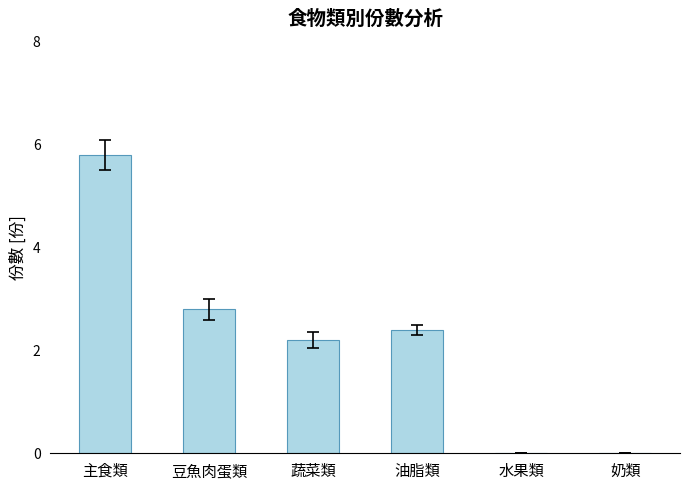

Reading left to right, transcribe all the data shown in this chart.

5.8	2.8	2.2	2.4	0.0	0.0